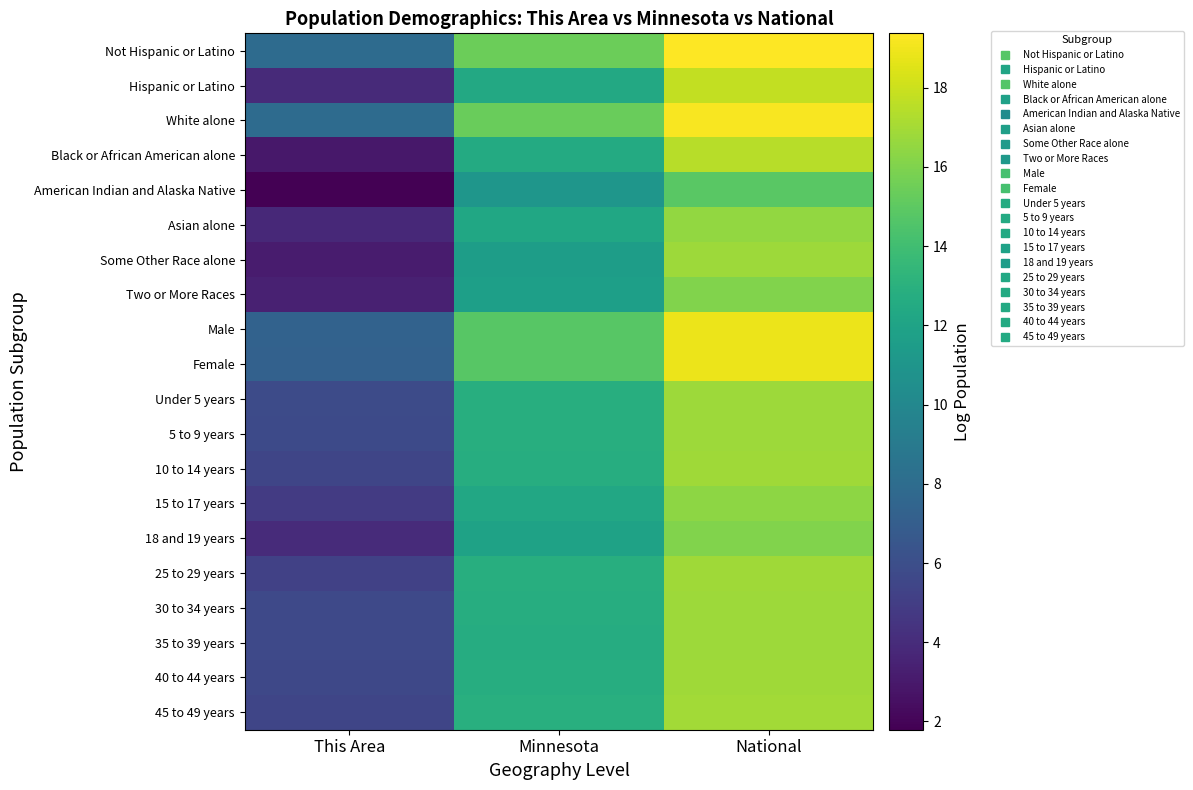

What is the minimum value shown in the chart?

1.8